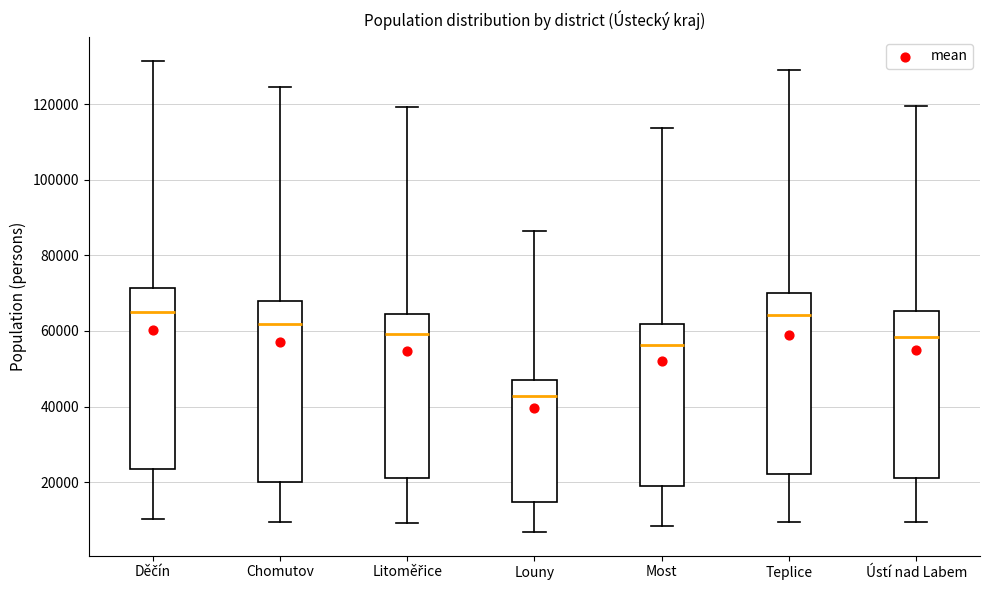

Where does the lower whisker of the box for Chomutov end on the y-axis? The values are not printed on the chart, so give them approximately, as read against the axis.

10000